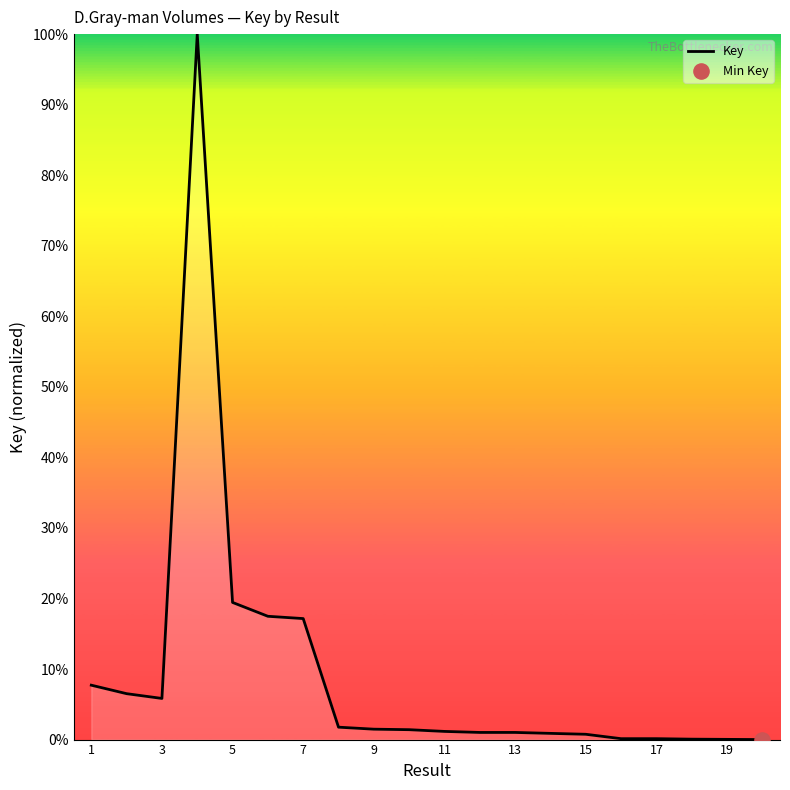

What is the greatest value displayed?

100.0